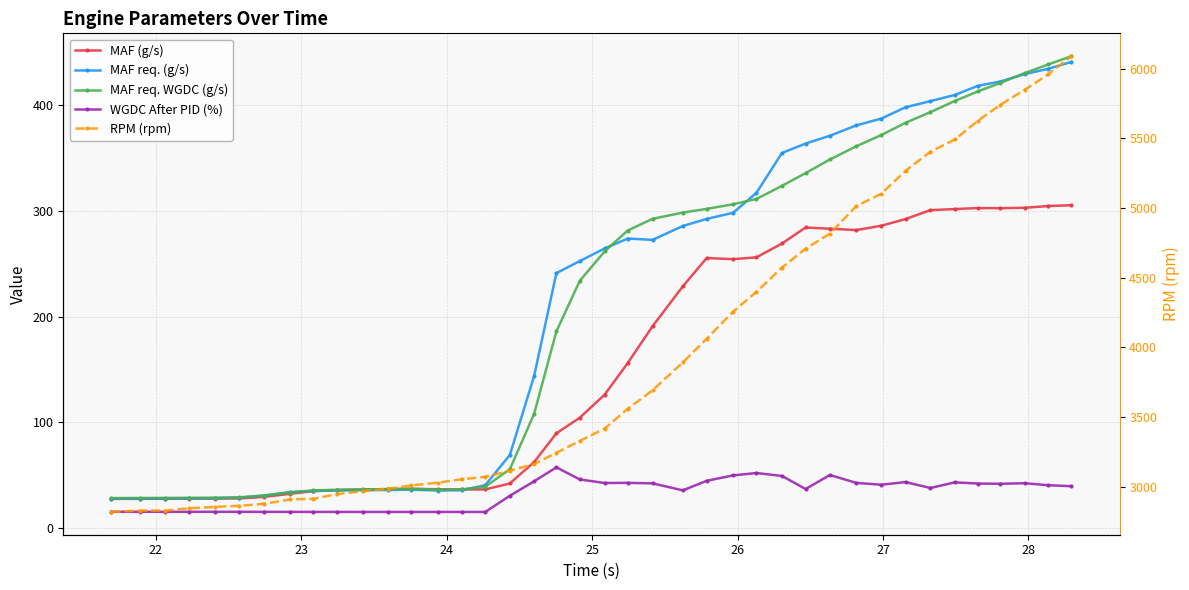

How many lines are shown in the chart?

5